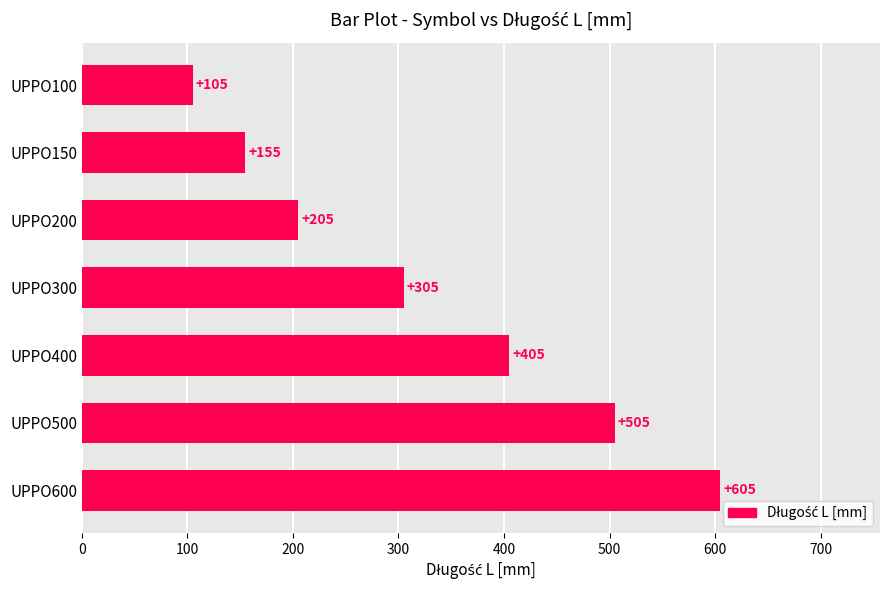

True or false: the data shows 545 at UPPO300.

False